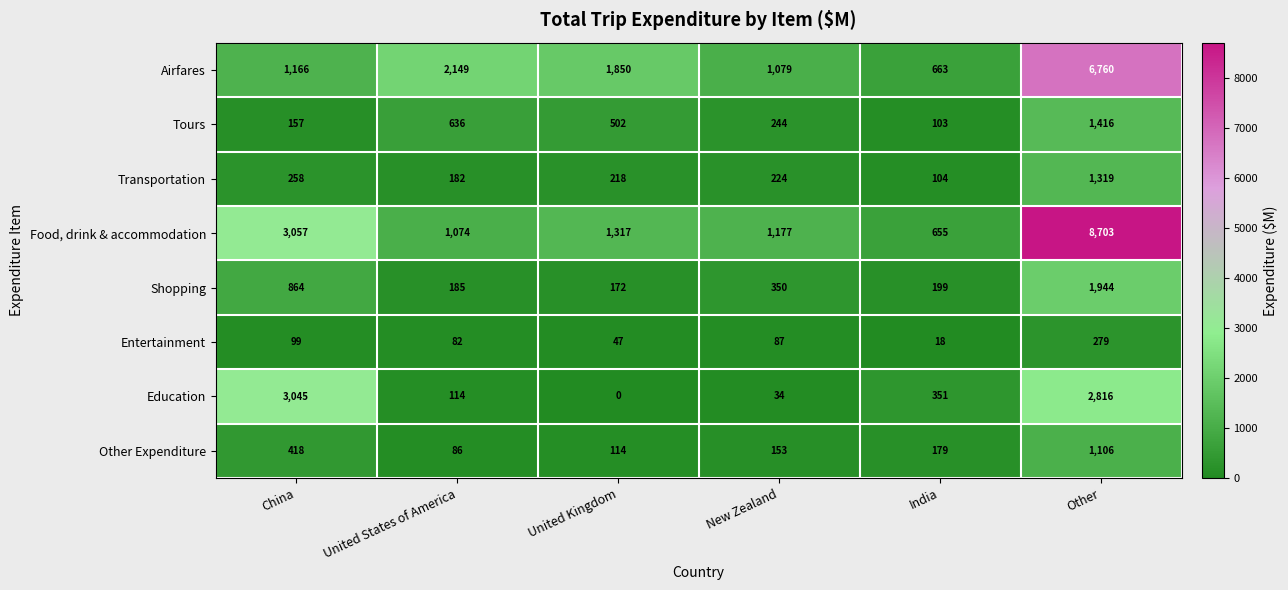

What is the sum of all Shopping values?

3714